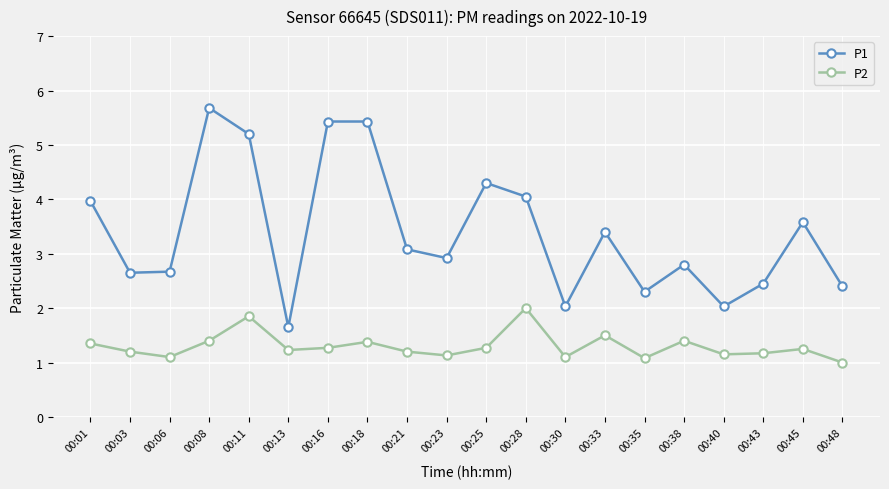

What is the value of the P2 point at the 11th from the left?

1.3